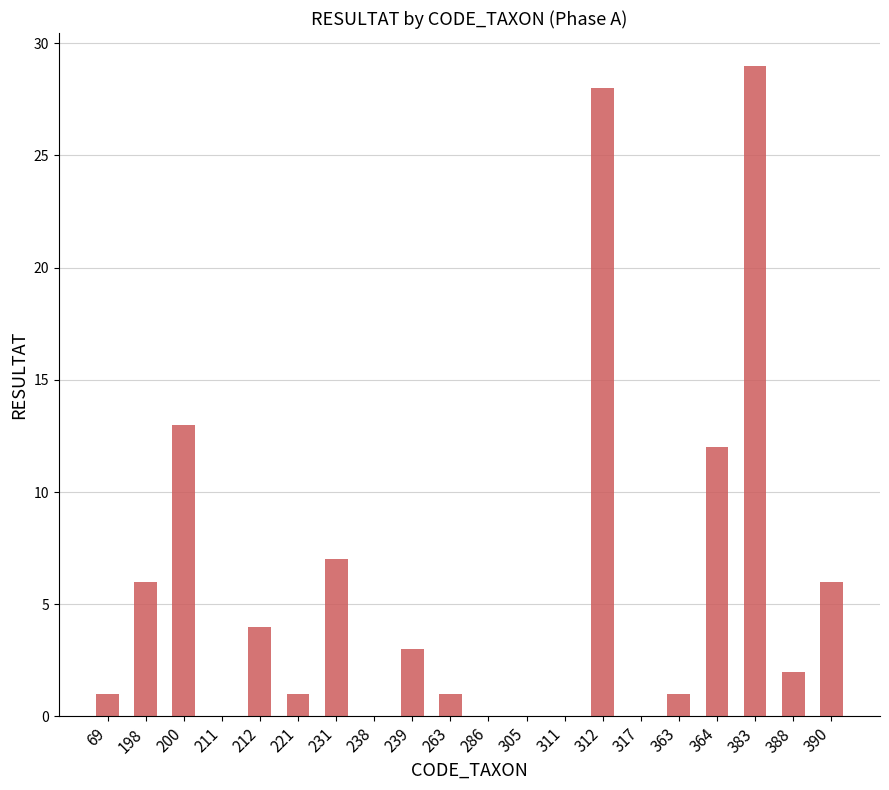

What is the sum of all values?

114